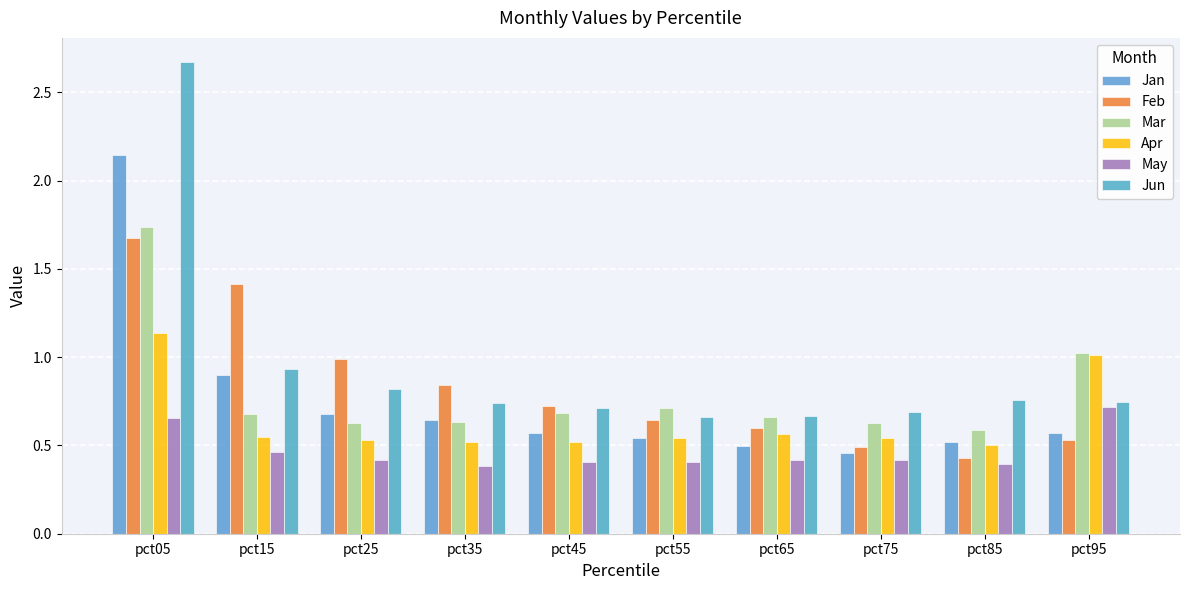

How many bars are there in each group?

6